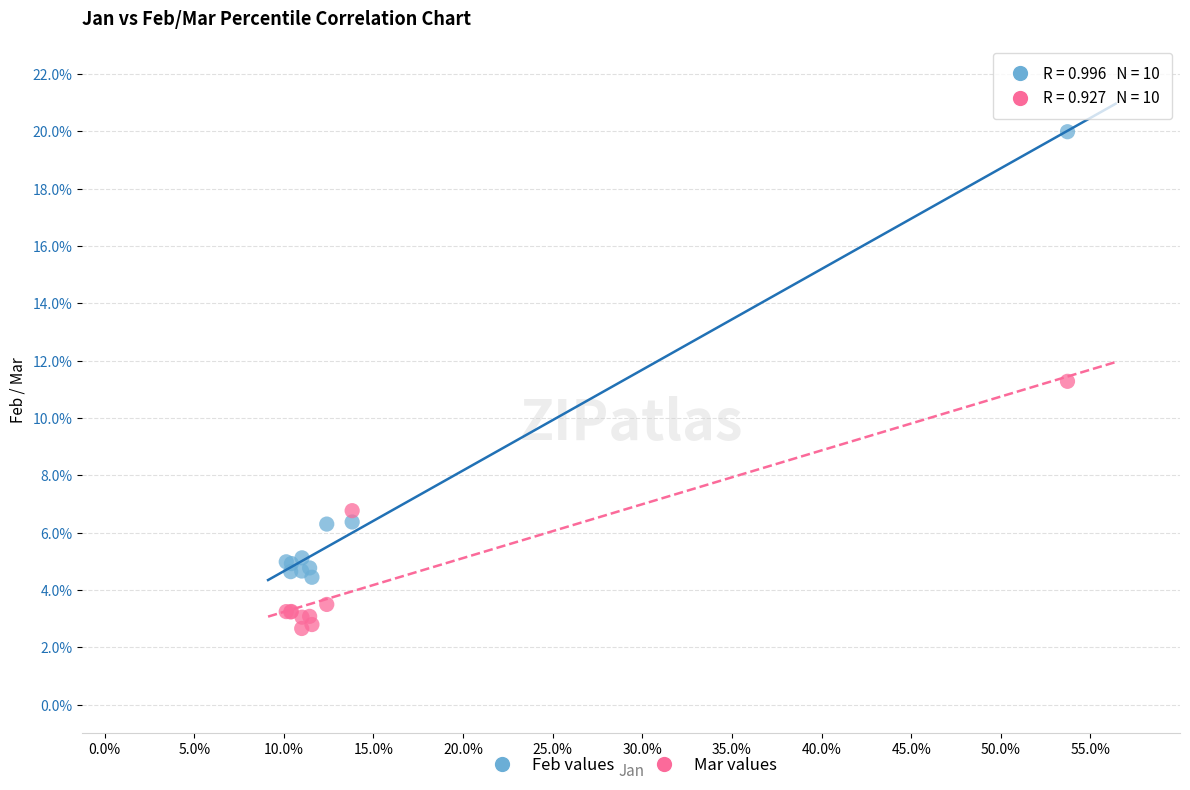

Which series reaches the maximum Y coordinate?

Feb values